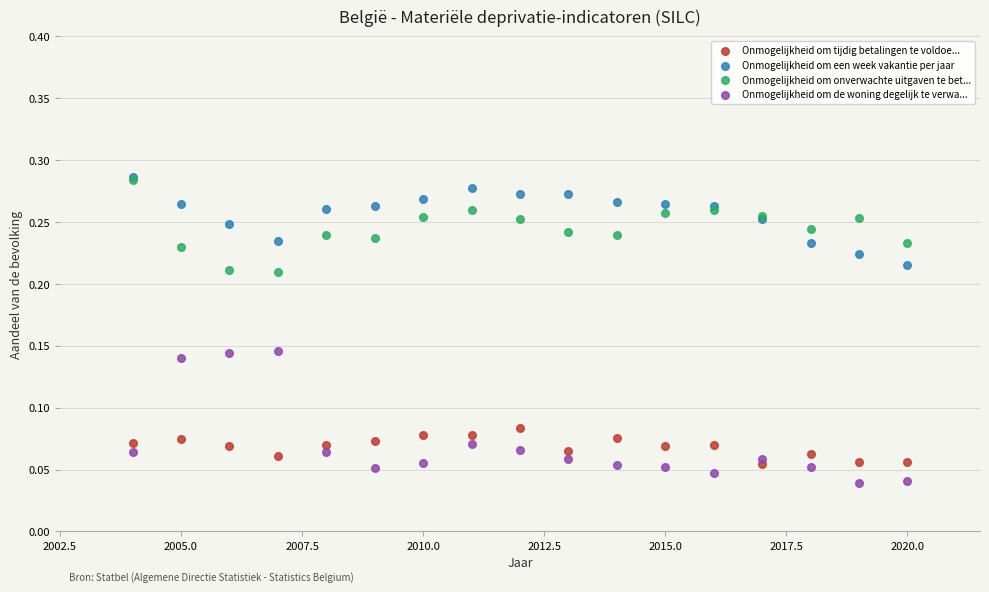

What are all the series names shown in the legend?

Onmogelijkheid om tijdig betalingen te voldoe..., Onmogelijkheid om een week vakantie per jaar, Onmogelijkheid om onverwachte uitgaven te bet..., Onmogelijkheid om de woning degelijk te verwa...